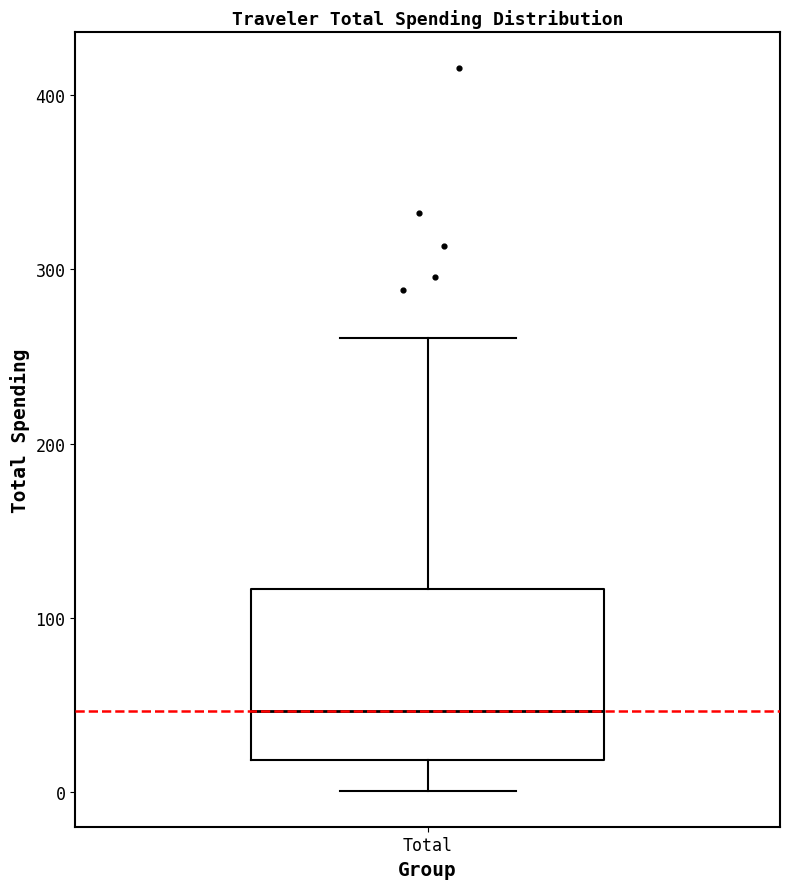

Read this box plot against the y-axis: the position of the median line, the range covered by the box, and the ends of both whiskers. The values are not printed on the chart, so give them approximately, as read against the axis.

median 50, box 20 to 120, whiskers 0 to 260